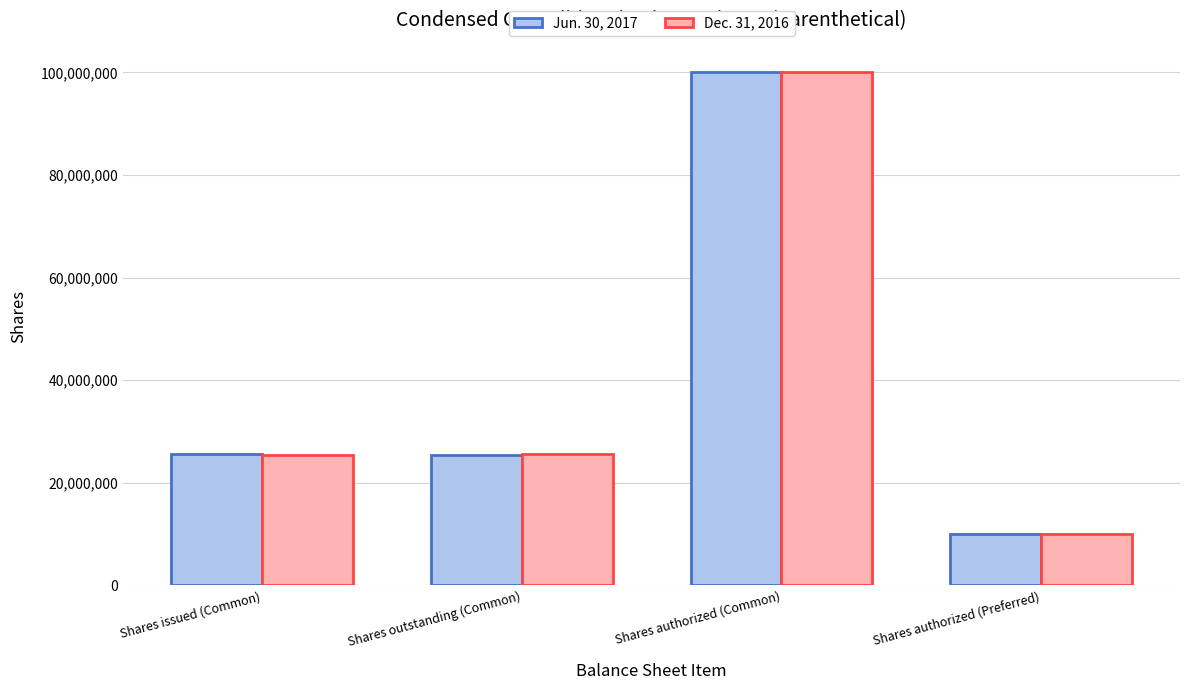

True or false: Dec. 31, 2016 has a value of 10000000 at Shares authorized (Preferred).

True